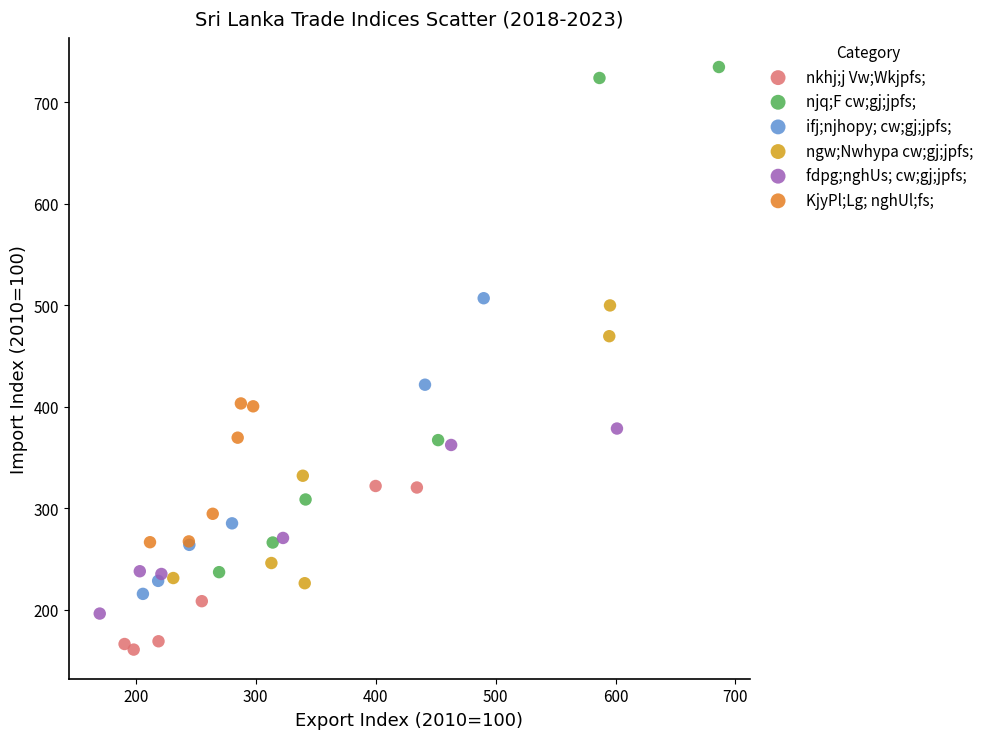

Which series has the largest Y range (max minus min)?

njq;F cw;gj;jpfs;